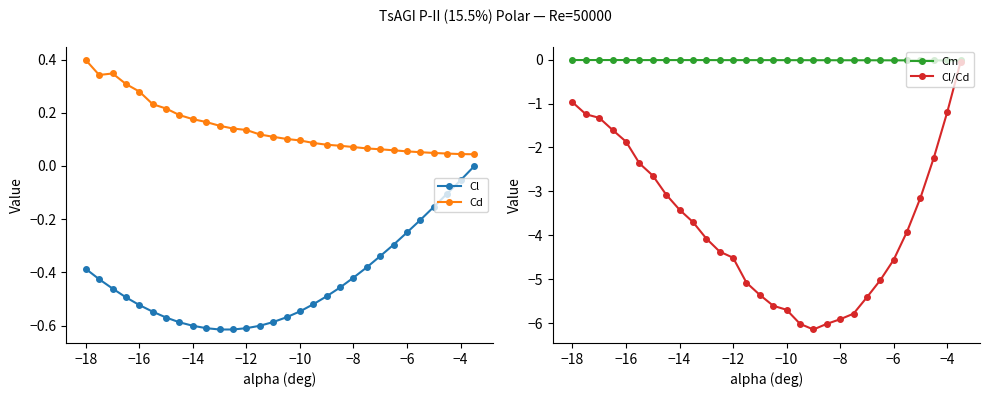

Where does the Cl/Cd series first go above -3?

−18